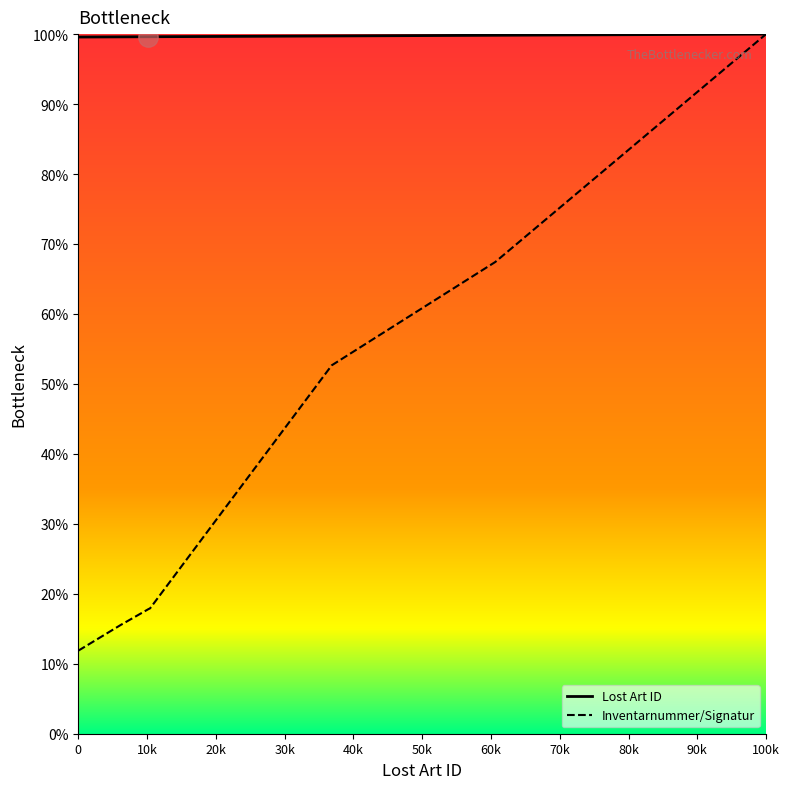

Which series has the largest total across all categories?

Lost Art ID